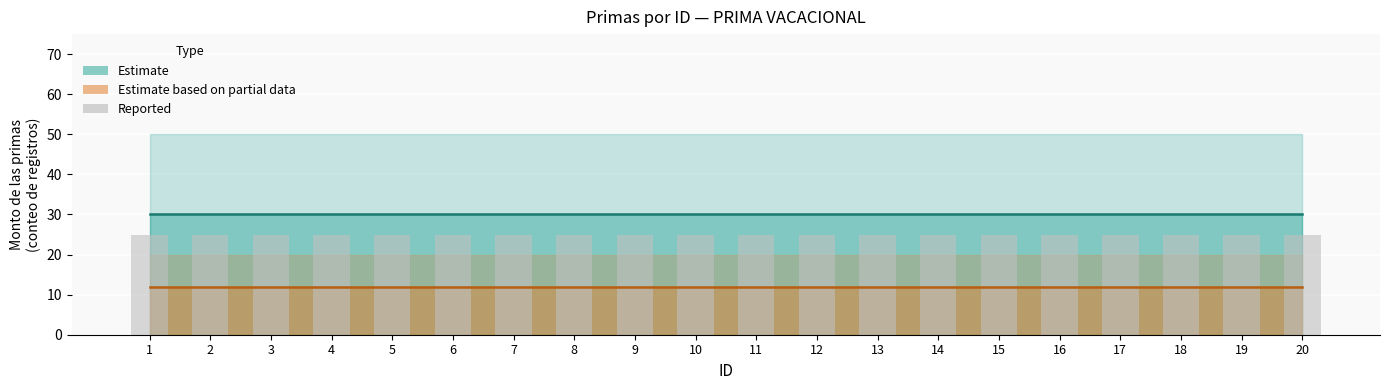

Is it true that Reported equals 7 at 10?

False